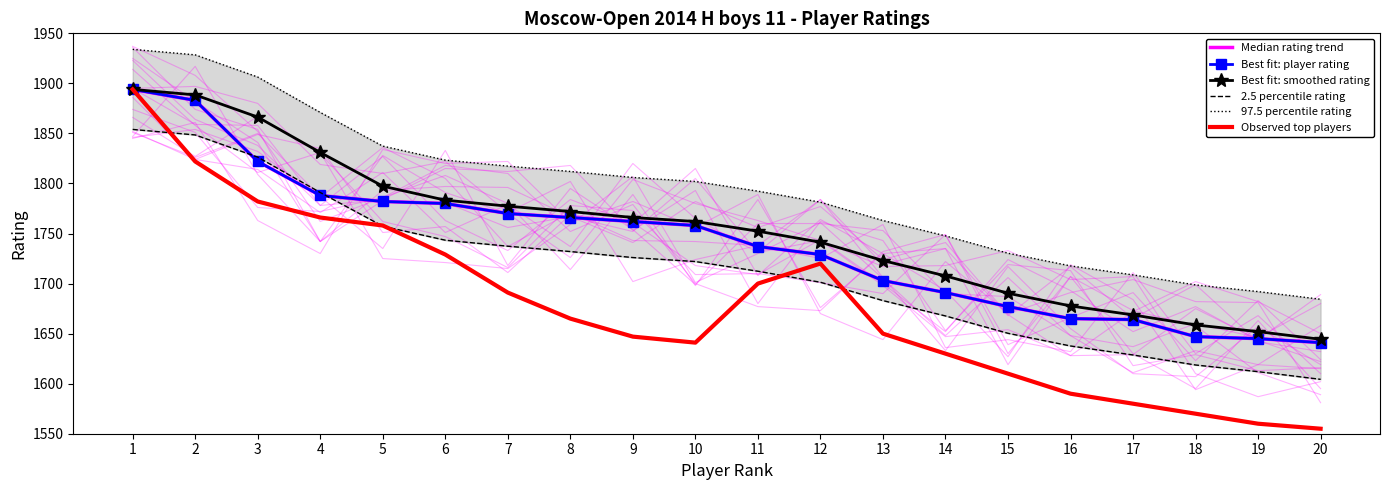

At how many categories does at least one series exceed 1582?

20